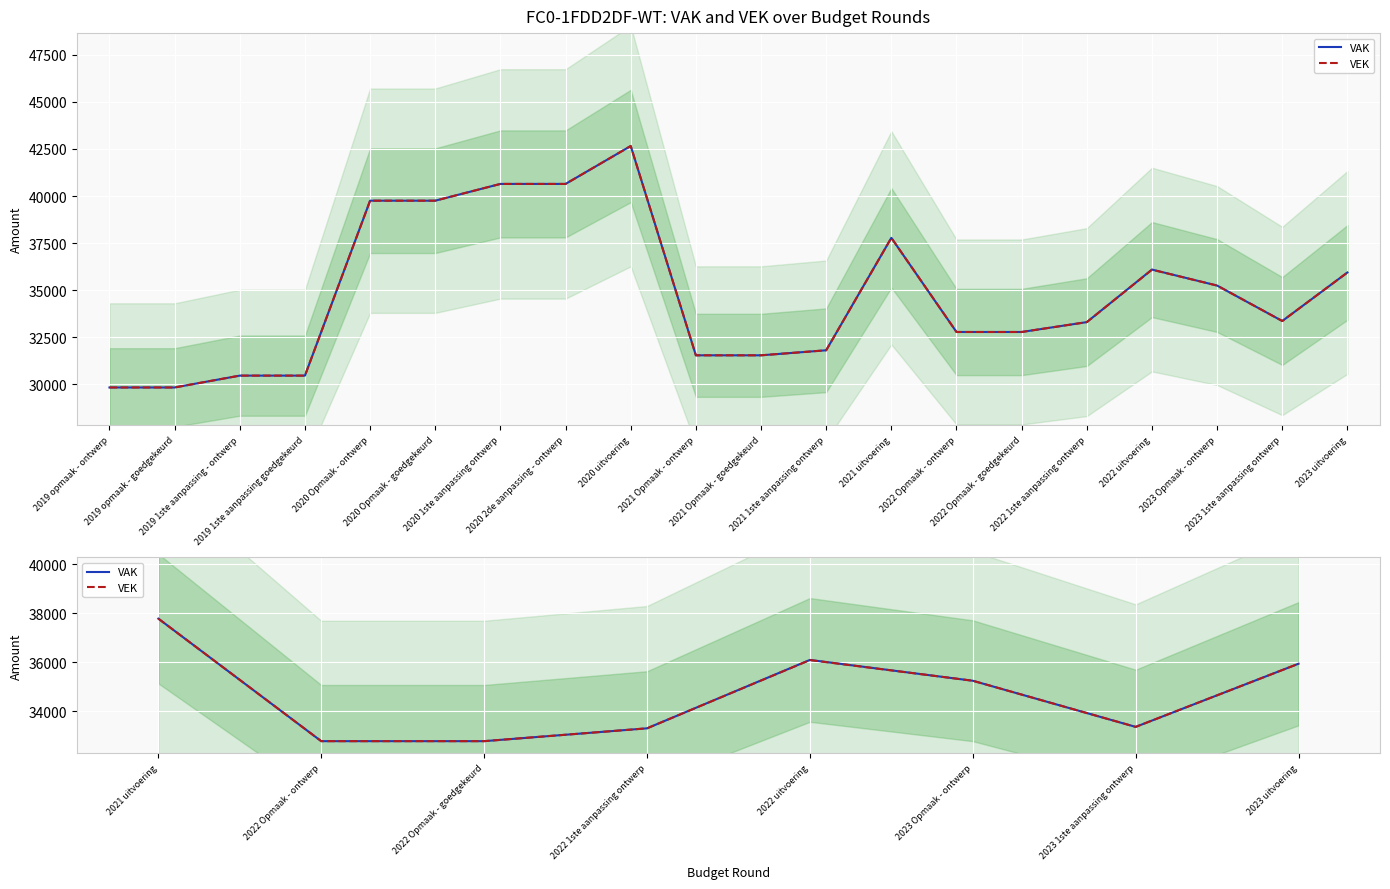

At which label does VAK reach its minimum?

2022 Opmaak - ontwerp